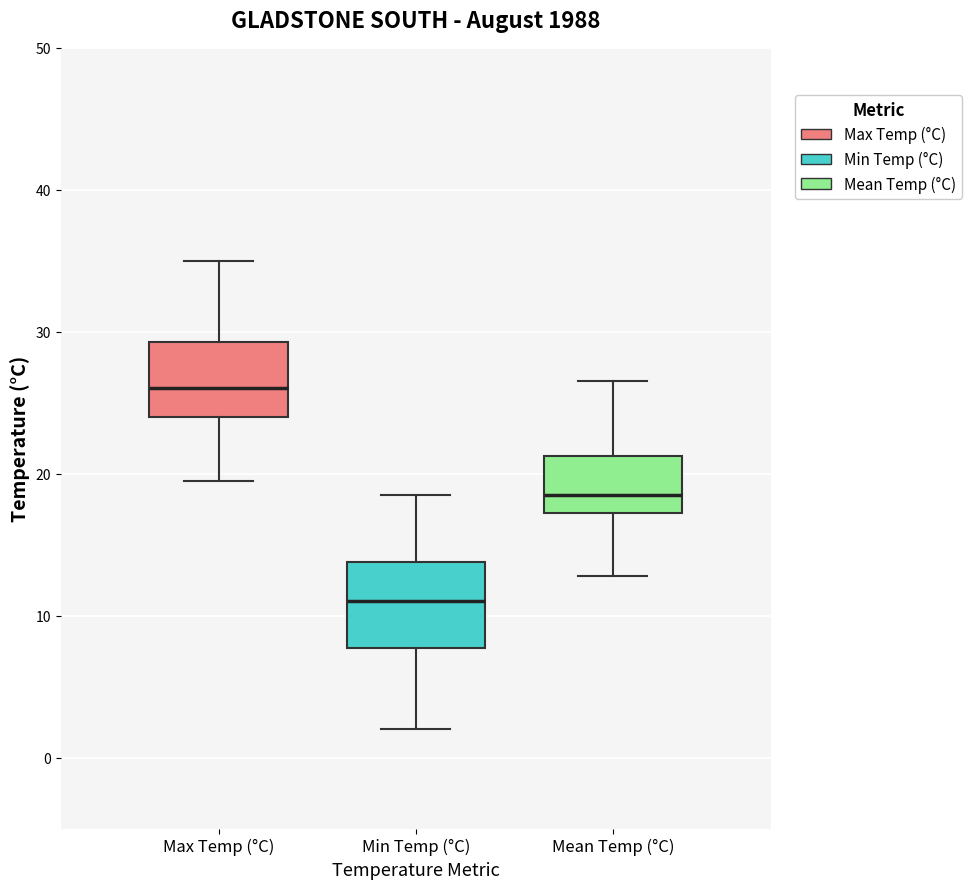

Reading left to right, transcribe this box plot: for each box, give where its median line is, the range the box spans, and where its two whiskers end, as read against the y-axis. The values are not printed on the chart, so give them approximately, as read against the axis.

Max Temp (°C): median 26, box 24 to 29, whiskers 20 to 35
Min Temp (°C): median 11, box 8 to 14, whiskers 2 to 19
Mean Temp (°C): median 19, box 17 to 21, whiskers 13 to 27